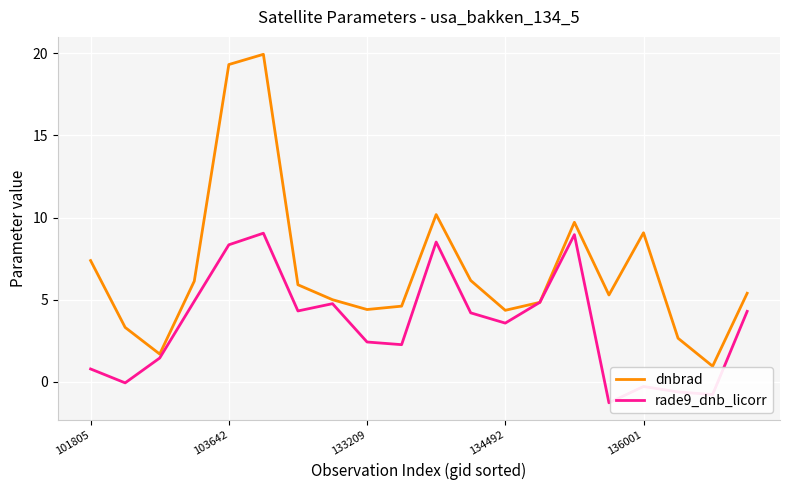

What is the maximum value for rade9_dnb_licorr?

9.1